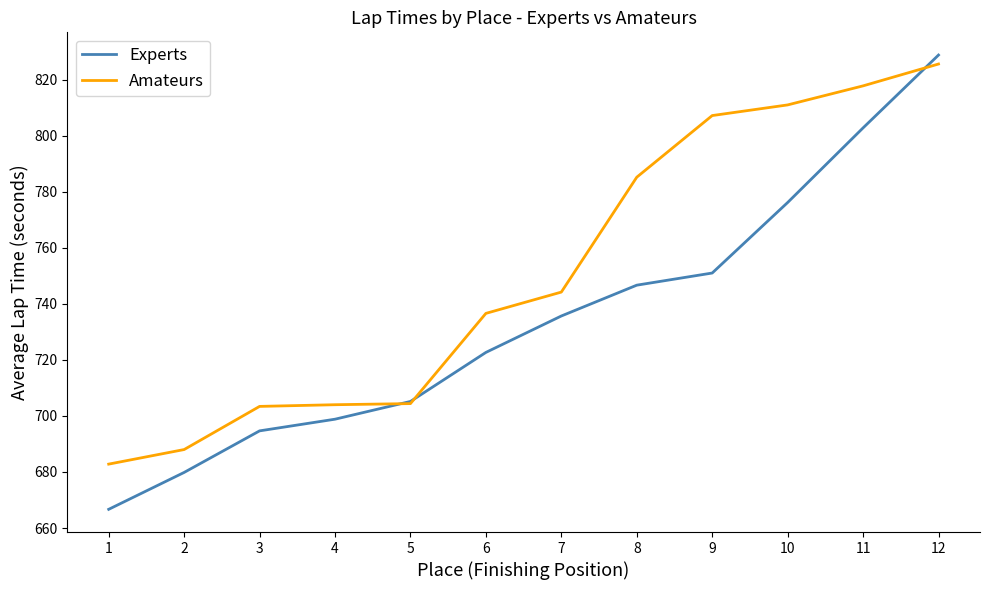

True or false: Amateurs has a value of 785.2 at 8.

True